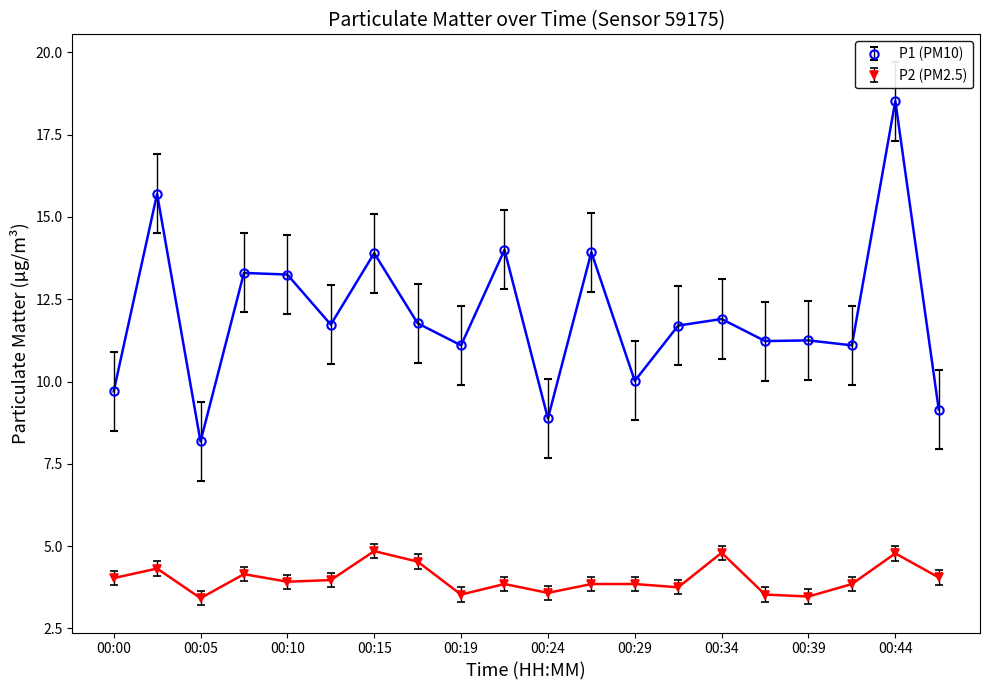

What is the minimum value shown in the chart?

3.4